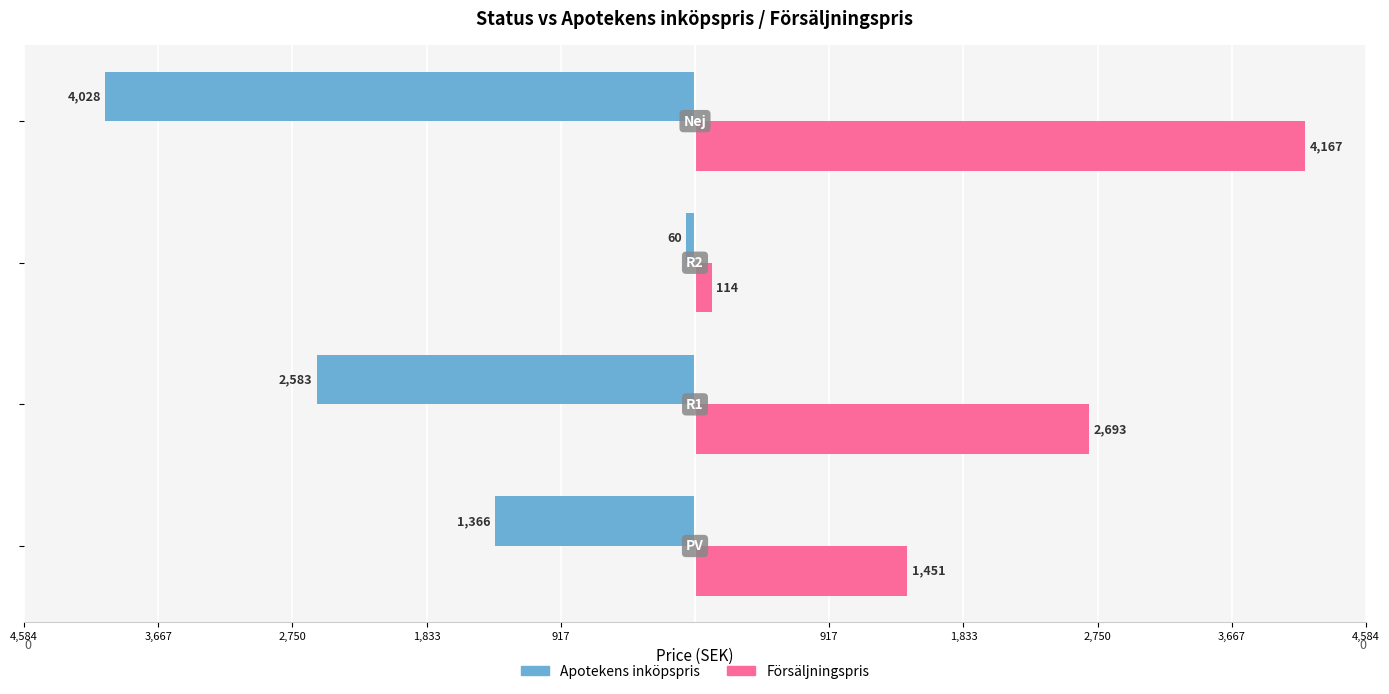

What is the minimum value for Försäljningspris?

114.5